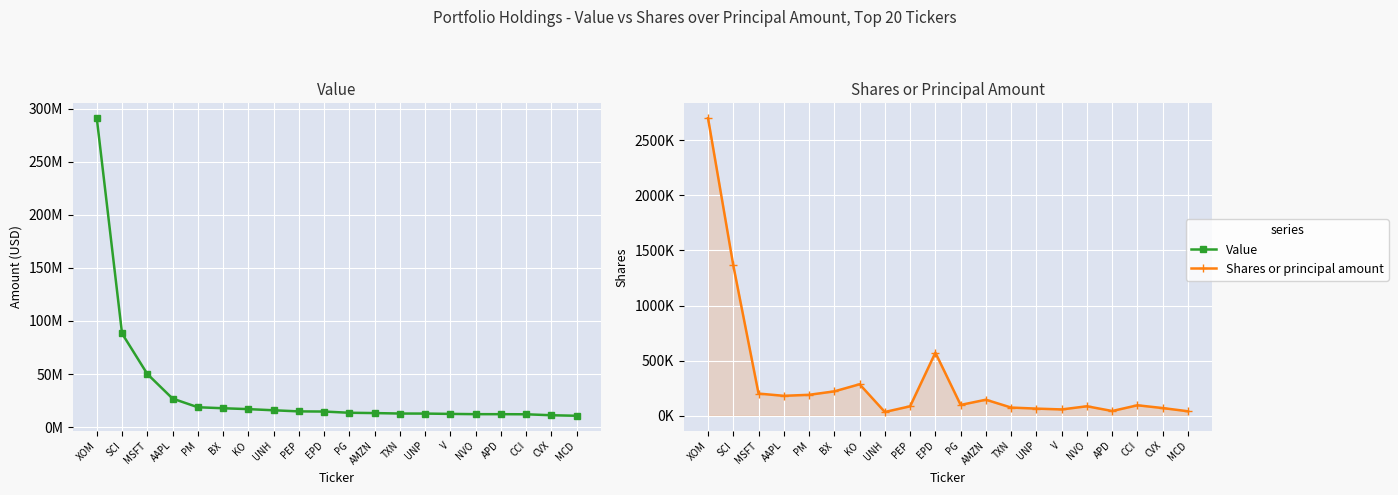

What is the greatest value displayed?

290904819